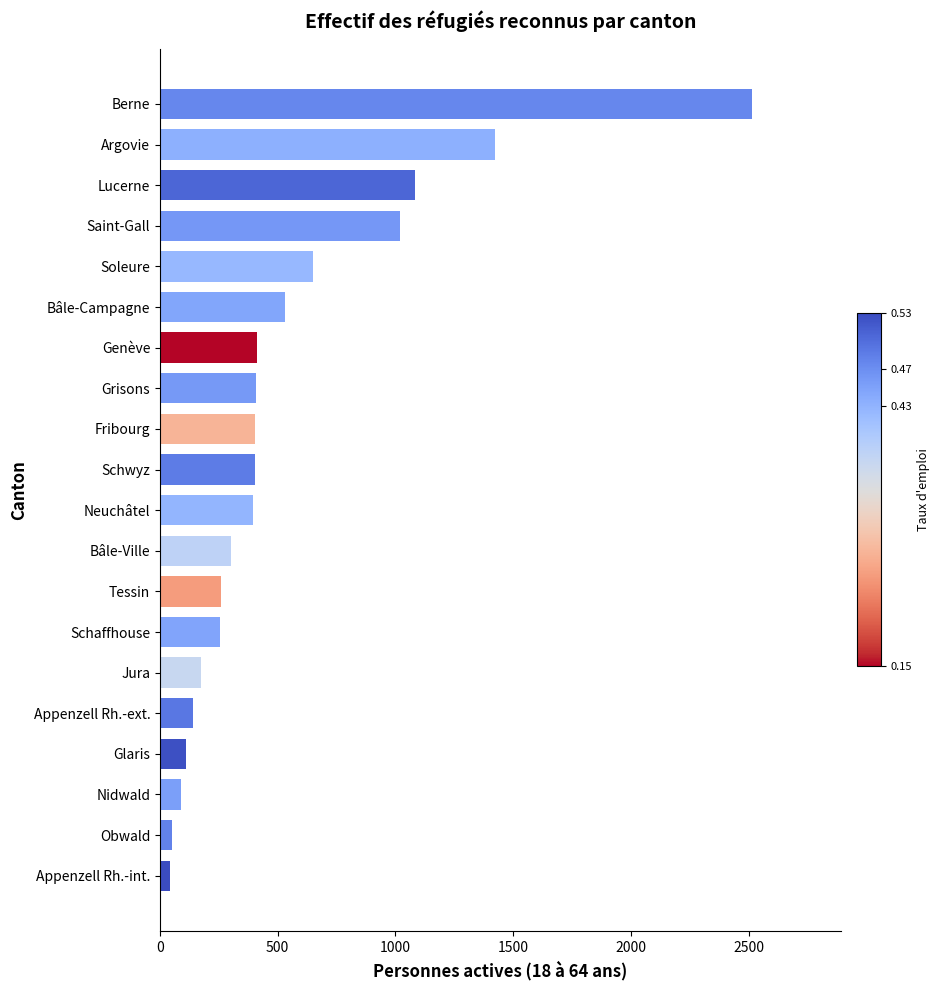

The value at Nidwald is 91. True or false?

True